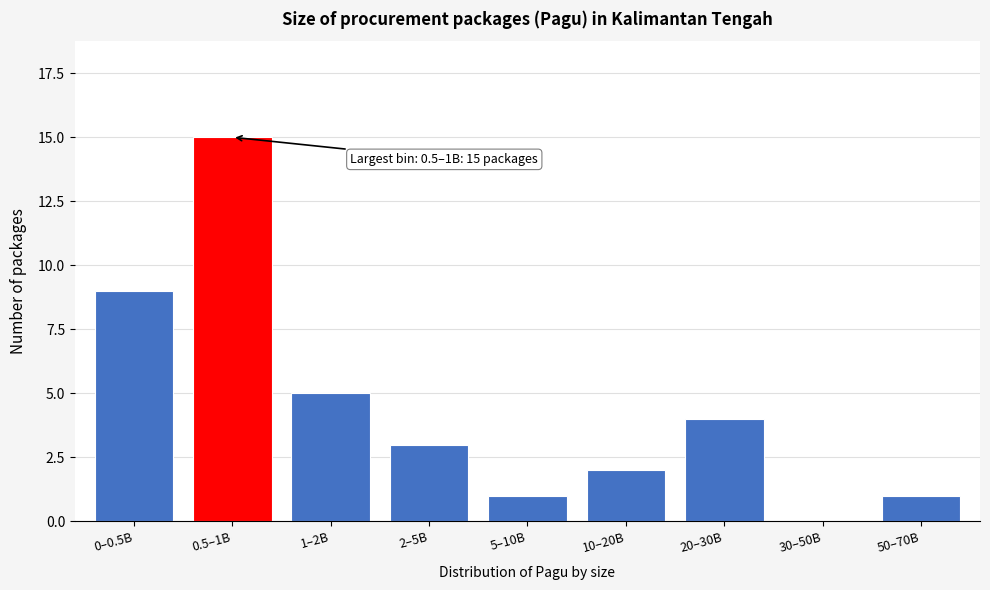

Reading left to right, list all the values displayed in this chart.

0–0.5B=9	0.5–1B=15	1–2B=5	2–5B=3	5–10B=1	10–20B=2	20–30B=4	30–50B=0	50–70B=1